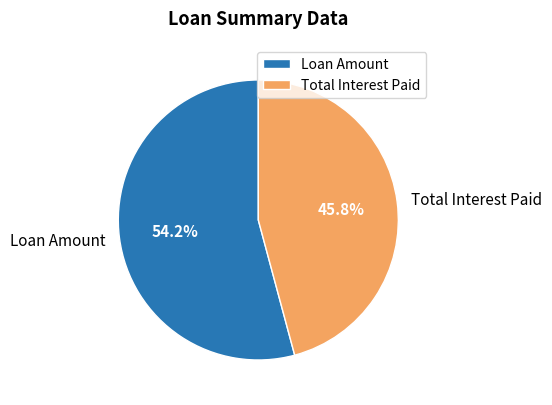

How many slices are in this pie chart?

2